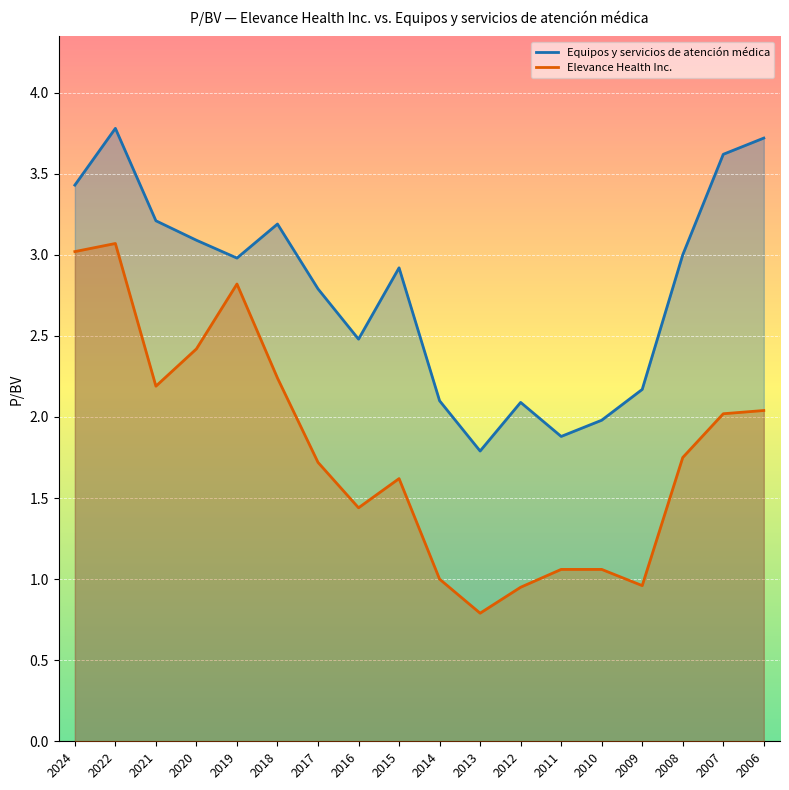

True or false: Elevance Health Inc. has more than 0 interior local peaks.

True